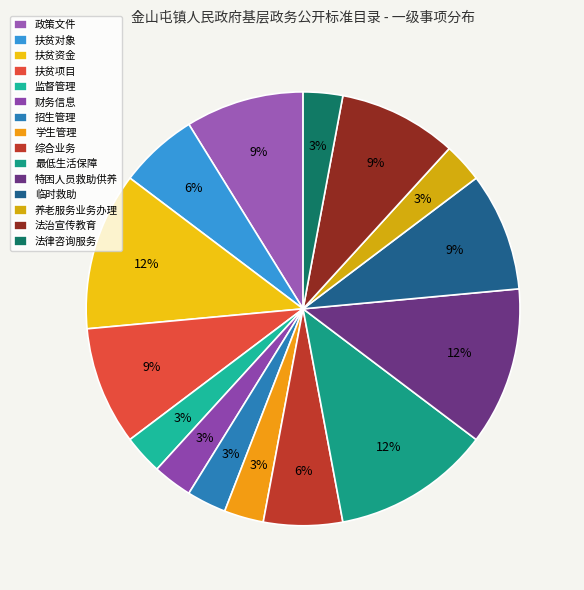

How many segments does this pie chart have?

15